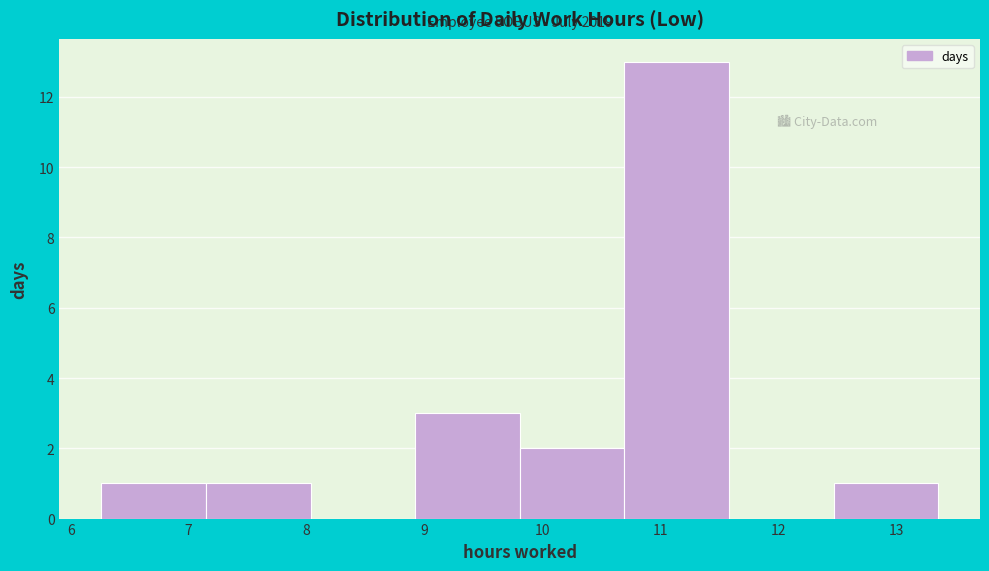

Over which range of the x-axis is the bar tallest?

10.7 to 11.6